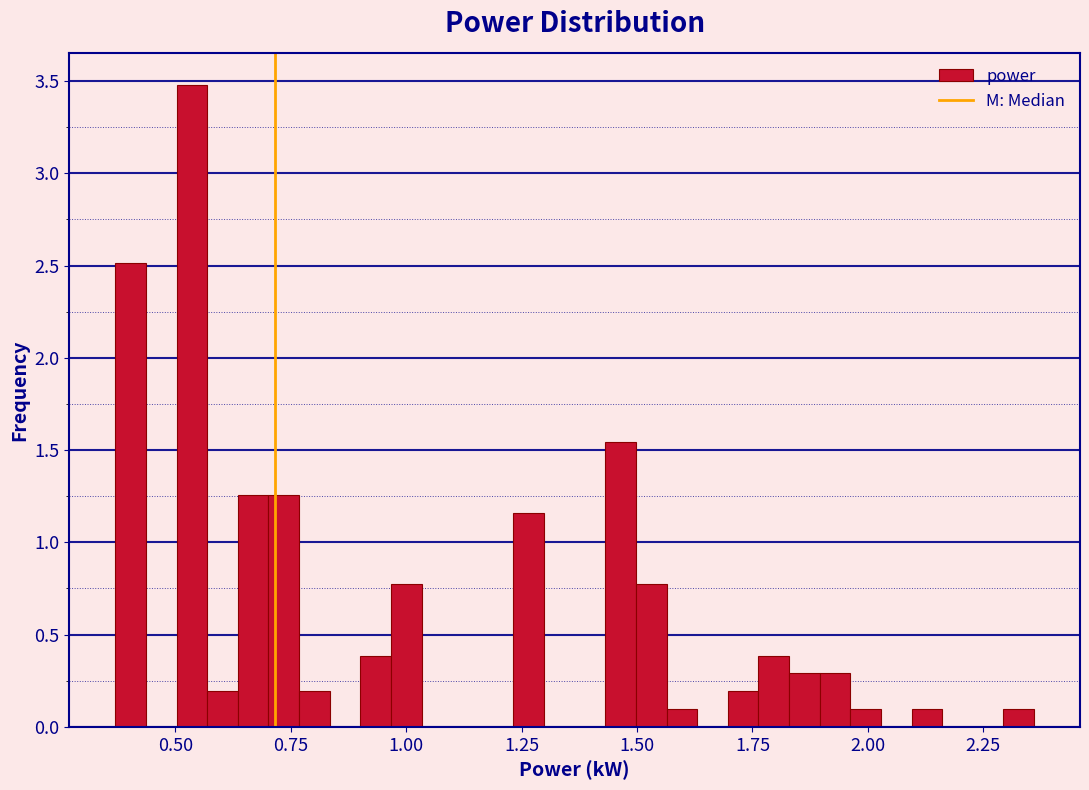

Read against the x-axis, roughly where is the centre of the tallest bar?

0.55